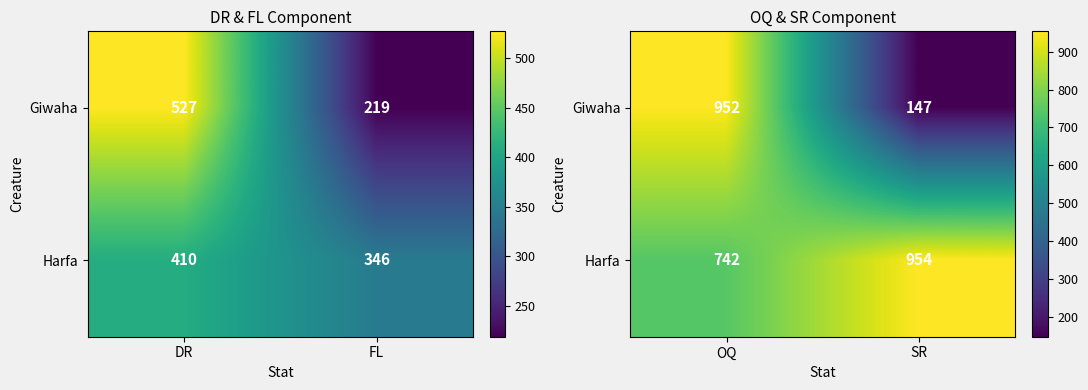

Count the Harfa values in the range 742 to 954.

2